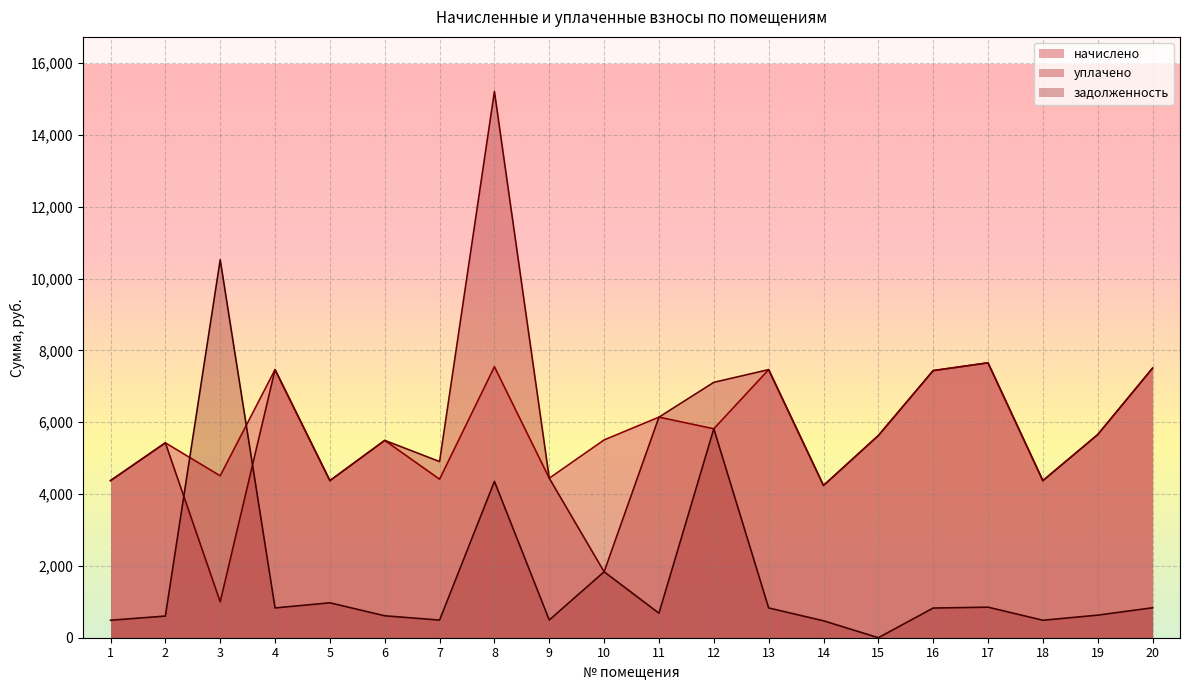

What is the maximum value for начислено?

7654.5